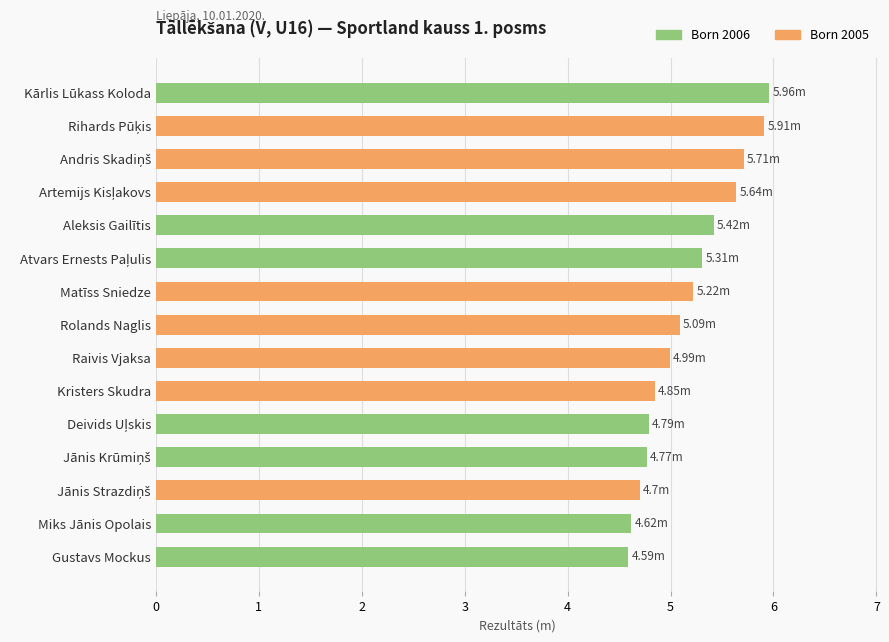

What is the maximum value shown in the chart?

6.0